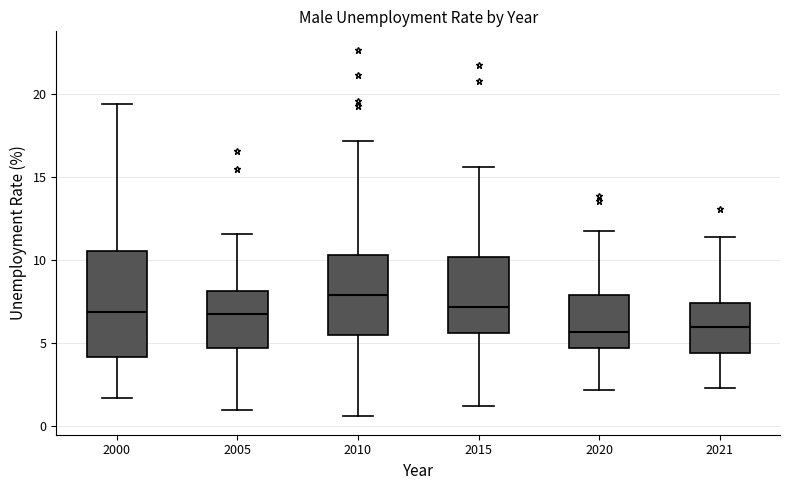

Which box's median line is the highest?

2010